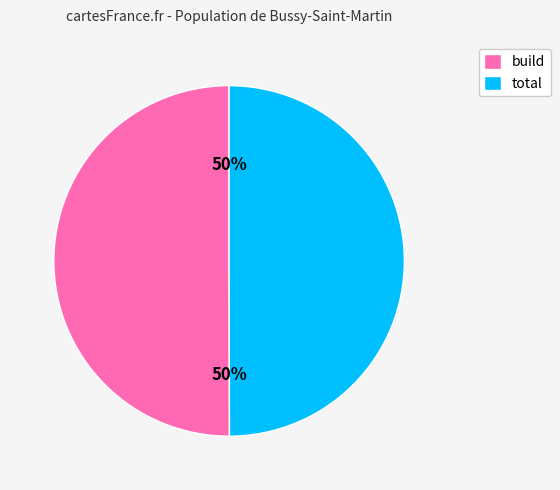

Combined, do total and build account for over 50%?

Yes